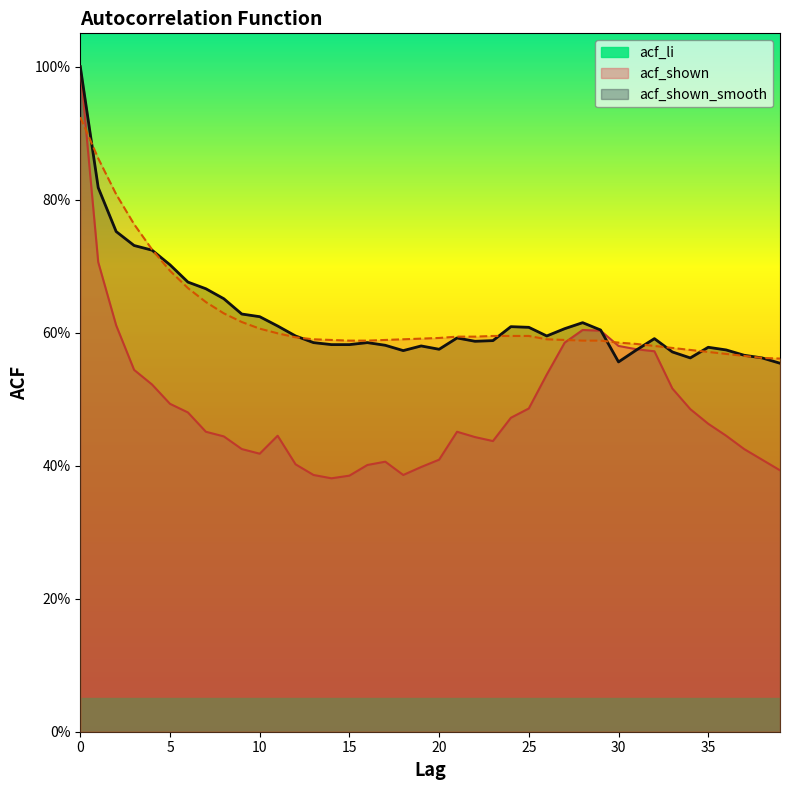

True or false: acf_shown has a value of 0.8 at 12.

False